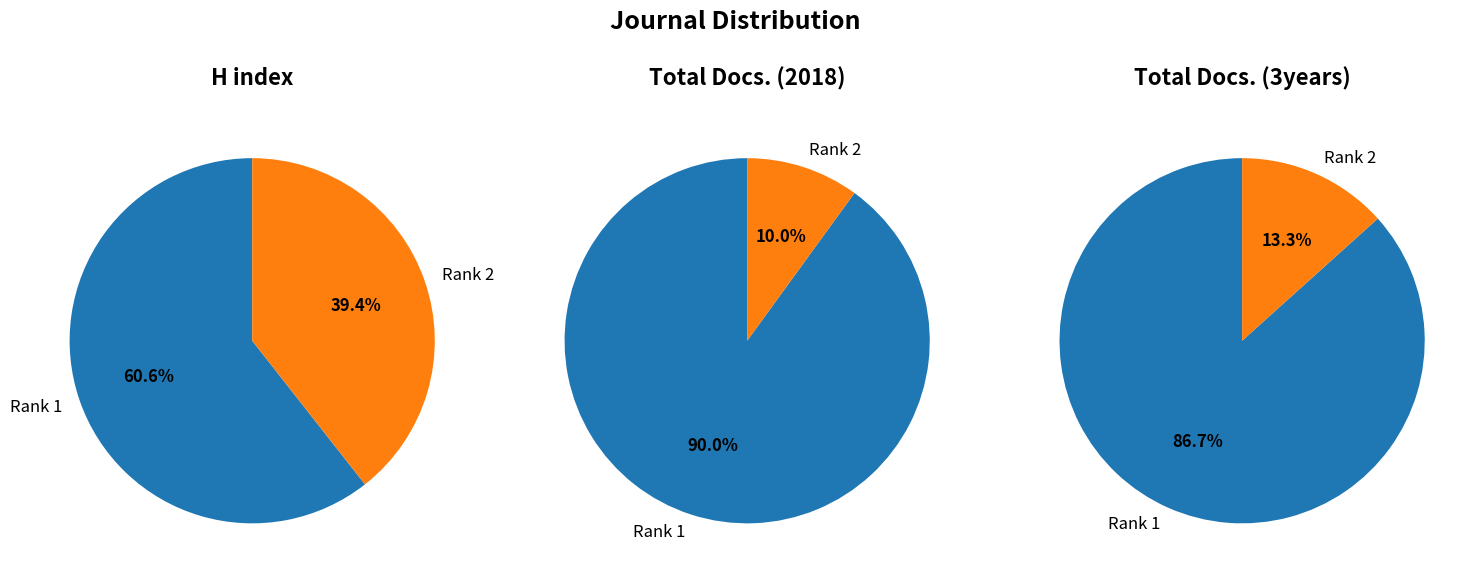

To the nearest percent, what is the combined percentage of Rank 1 and Rank 2?

100%